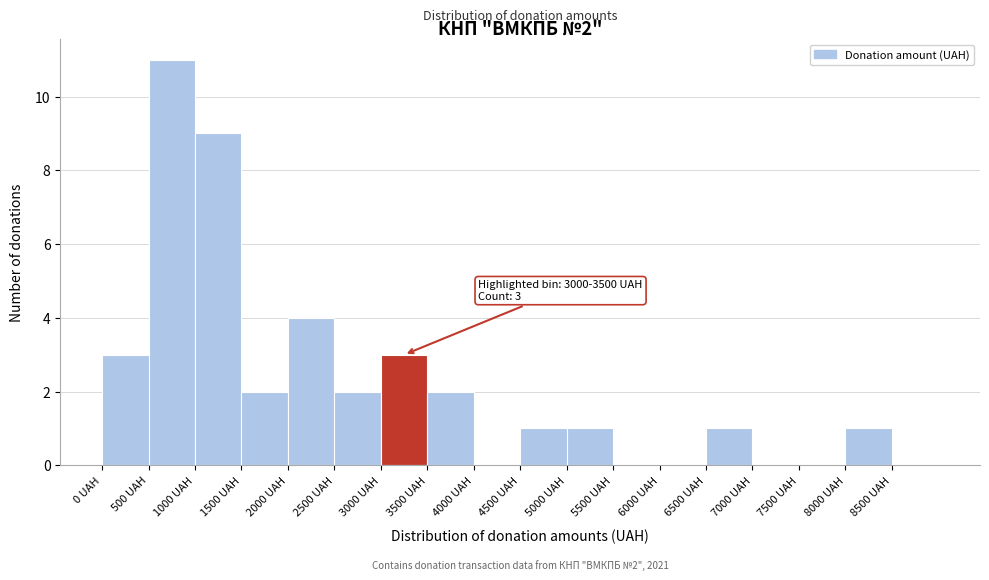

Which range on the x-axis has the tallest bar?

500 to 1000